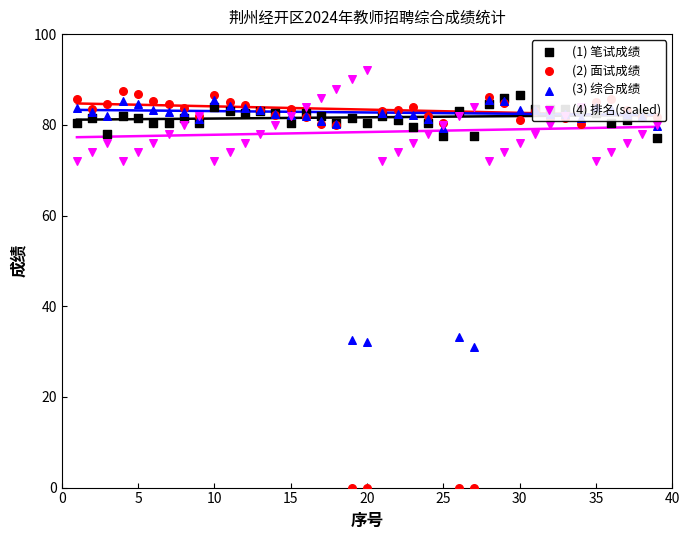

What is the total value across all series at 30?

325.9